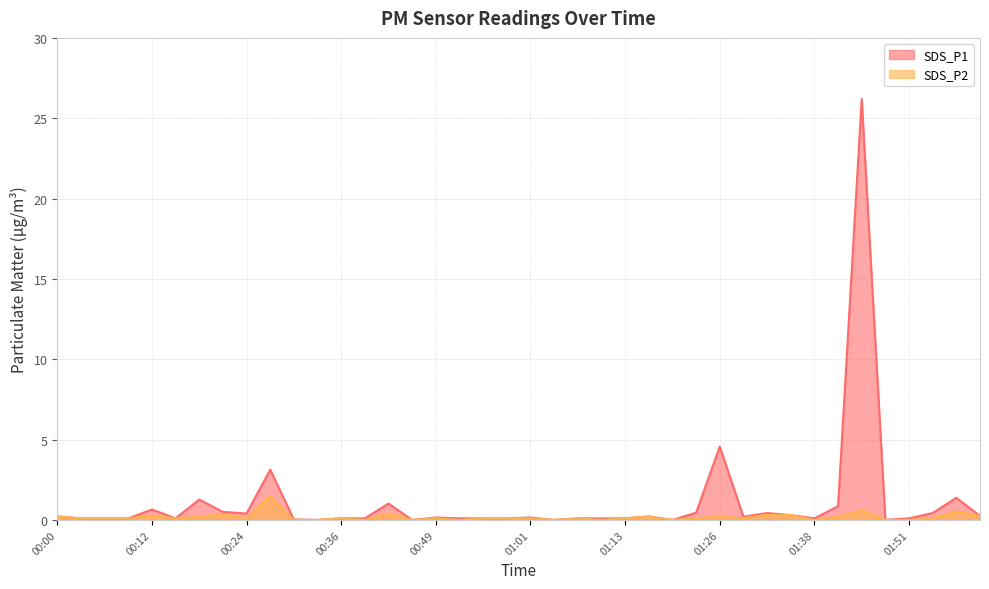

What are all the series names shown in the legend?

SDS_P1, SDS_P2